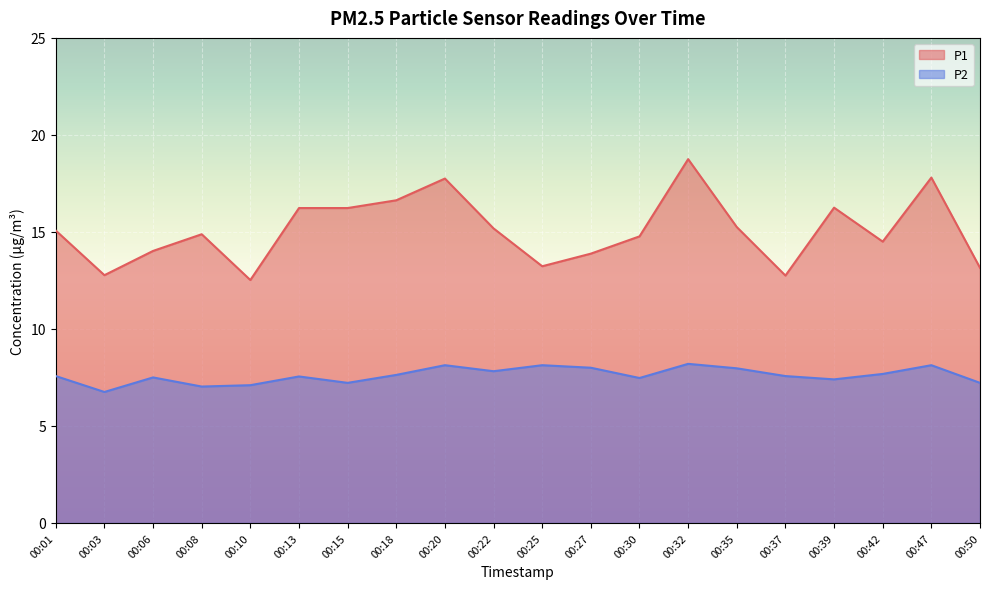

Rank the series by their average value, from lowest to highest.

P2, P1